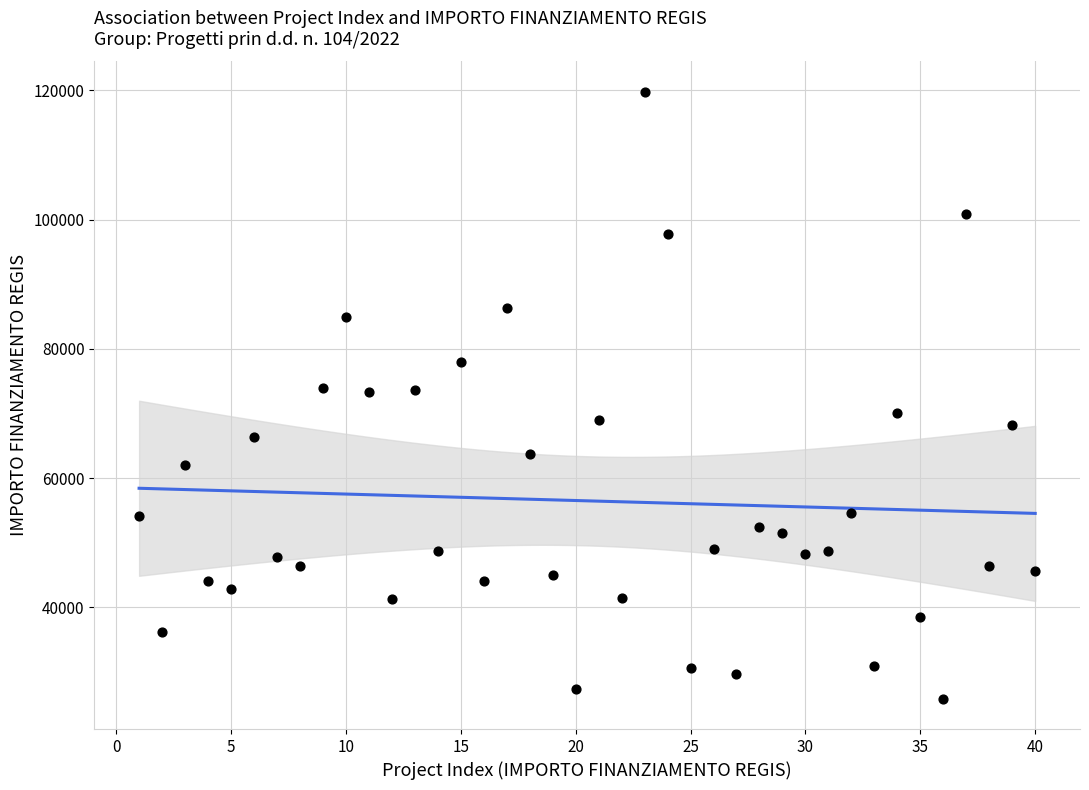

What is the range of Y values (max minus min)?

93941.0